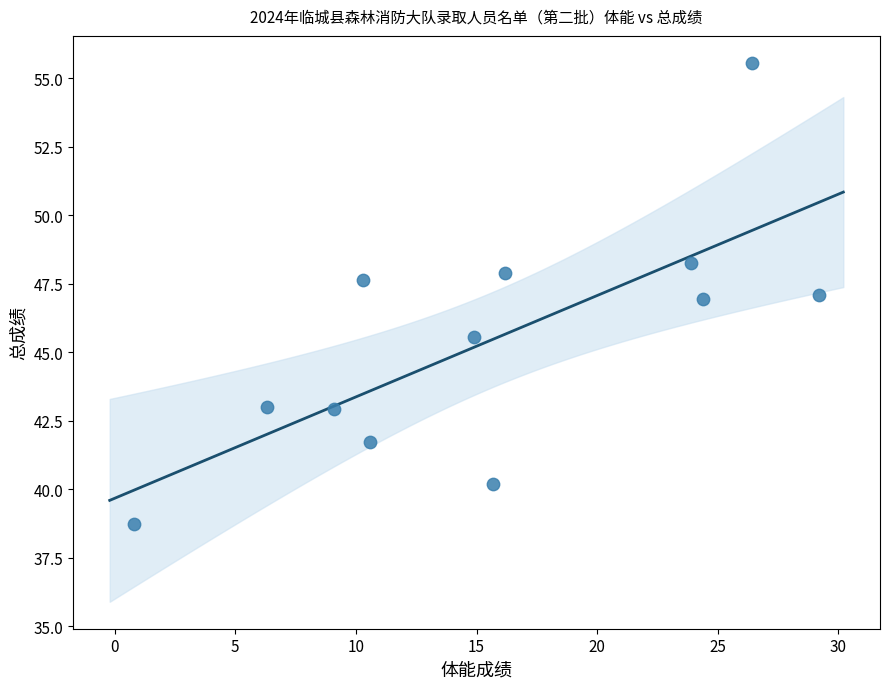

What is the average X value?

15.6